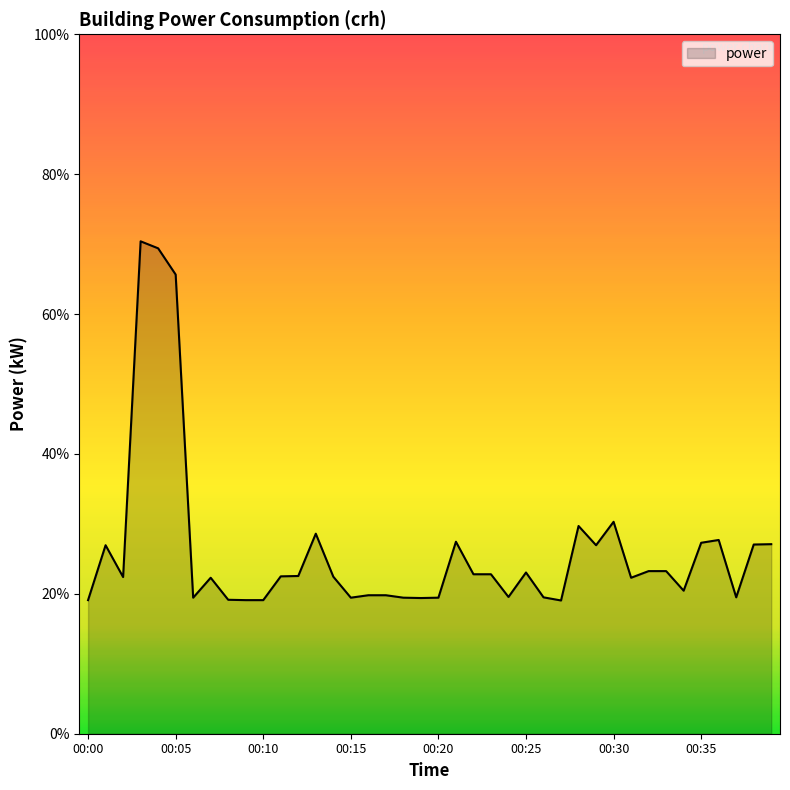

Where is the data nearest to the value 8?

00:30